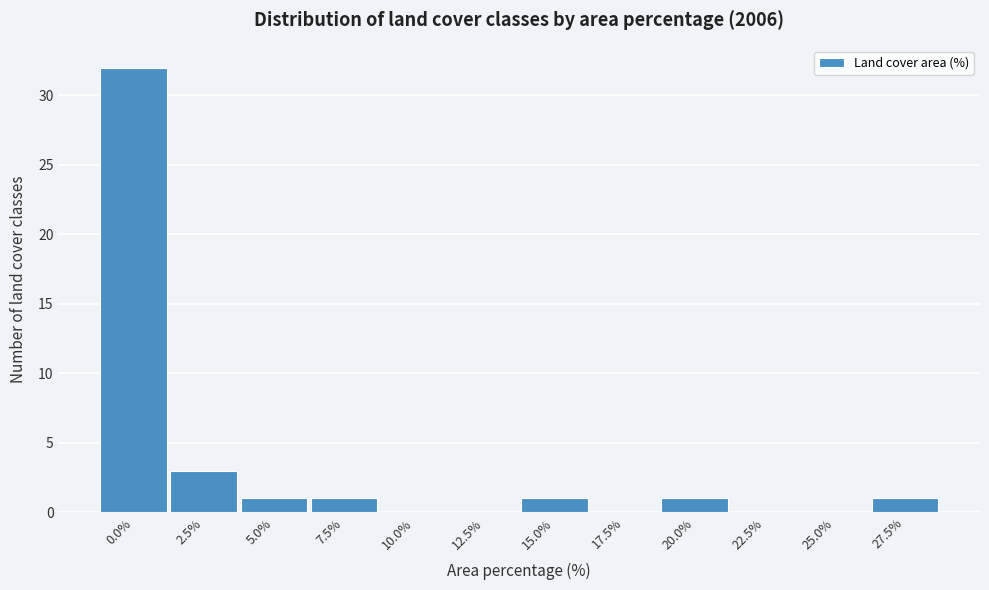

Reading left to right, transcribe all the data shown in this chart.

0.0%=32	2.5%=3	5.0%=1	7.5%=1	10.0%=0	12.5%=0	15.0%=1	17.5%=0	20.0%=1	22.5%=0	25.0%=0	27.5%=1